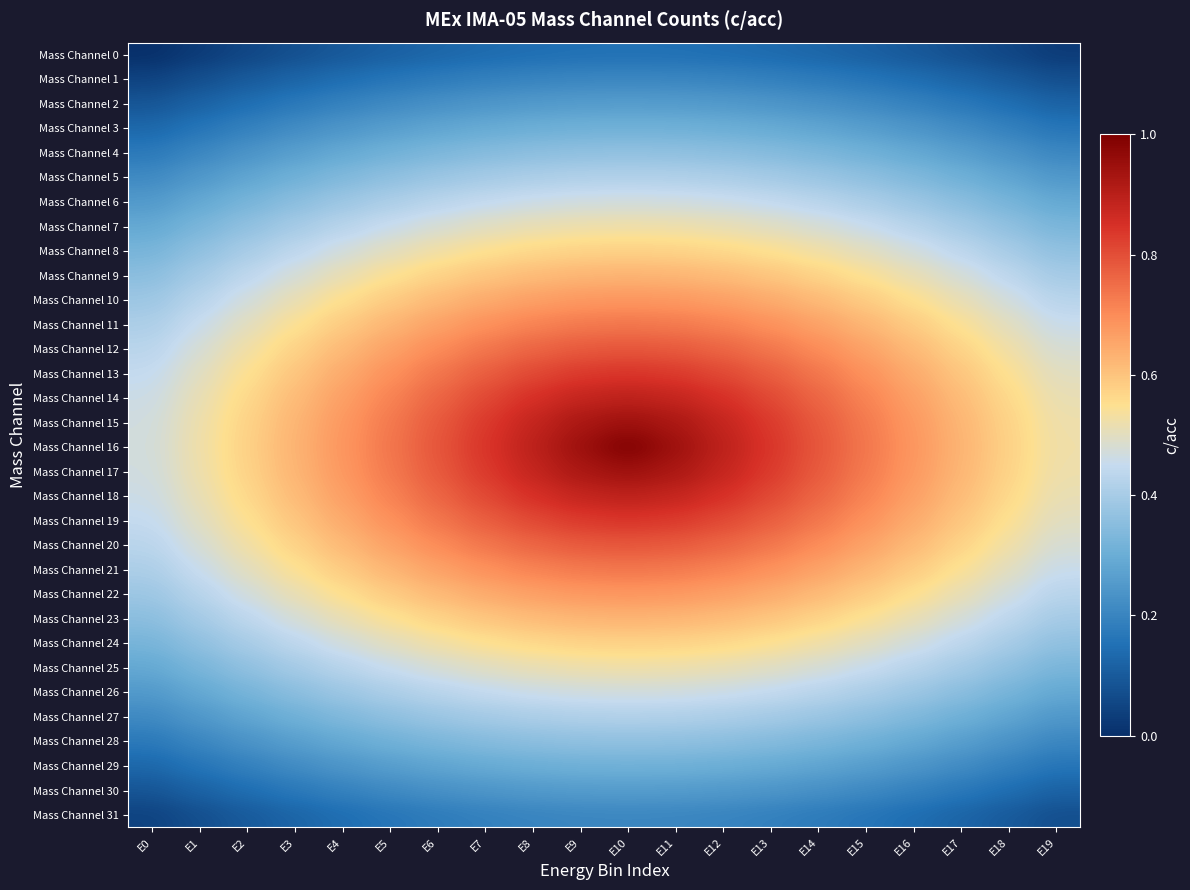

Reading left to right, list all the values displayed in this chart.

Mass Channel 0: E0=0.0	E1=0.0	E2=0.1	E3=0.1	E4=0.1	E5=0.1	E6=0.1	E7=0.1	E8=0.1	E9=0.2	E10=0.2	E11=0.2	E12=0.1	E13=0.1	E14=0.1	E15=0.1	E16=0.1	E17=0.1	E18=0.1	E19=0.0
Mass Channel 1: E0=0.0	E1=0.1	E2=0.1	E3=0.1	E4=0.1	E5=0.2	E6=0.2	E7=0.2	E8=0.2	E9=0.2	E10=0.2	E11=0.2	E12=0.2	E13=0.2	E14=0.2	E15=0.2	E16=0.1	E17=0.1	E18=0.1	E19=0.1
Mass Channel 2: E0=0.1	E1=0.1	E2=0.1	E3=0.2	E4=0.2	E5=0.2	E6=0.2	E7=0.2	E8=0.3	E9=0.3	E10=0.3	E11=0.3	E12=0.3	E13=0.2	E14=0.2	E15=0.2	E16=0.2	E17=0.2	E18=0.1	E19=0.1
Mass Channel 3: E0=0.1	E1=0.2	E2=0.2	E3=0.2	E4=0.2	E5=0.3	E6=0.3	E7=0.3	E8=0.3	E9=0.3	E10=0.3	E11=0.3	E12=0.3	E13=0.3	E14=0.3	E15=0.3	E16=0.2	E17=0.2	E18=0.2	E19=0.2
Mass Channel 4: E0=0.2	E1=0.2	E2=0.2	E3=0.3	E4=0.3	E5=0.3	E6=0.3	E7=0.3	E8=0.4	E9=0.4	E10=0.4	E11=0.4	E12=0.4	E13=0.3	E14=0.3	E15=0.3	E16=0.3	E17=0.3	E18=0.2	E19=0.2
Mass Channel 5: E0=0.2	E1=0.2	E2=0.3	E3=0.3	E4=0.3	E5=0.4	E6=0.4	E7=0.4	E8=0.4	E9=0.4	E10=0.4	E11=0.4	E12=0.4	E13=0.4	E14=0.4	E15=0.4	E16=0.3	E17=0.3	E18=0.3	E19=0.2
Mass Channel 6: E0=0.3	E1=0.3	E2=0.3	E3=0.4	E4=0.4	E5=0.4	E6=0.4	E7=0.4	E8=0.5	E9=0.5	E10=0.5	E11=0.5	E12=0.5	E13=0.4	E14=0.4	E15=0.4	E16=0.4	E17=0.4	E18=0.3	E19=0.3
Mass Channel 7: E0=0.3	E1=0.3	E2=0.4	E3=0.4	E4=0.4	E5=0.5	E6=0.5	E7=0.5	E8=0.5	E9=0.5	E10=0.5	E11=0.5	E12=0.5	E13=0.5	E14=0.5	E15=0.5	E16=0.4	E17=0.4	E18=0.4	E19=0.3
Mass Channel 8: E0=0.3	E1=0.4	E2=0.4	E3=0.4	E4=0.5	E5=0.5	E6=0.5	E7=0.5	E8=0.6	E9=0.6	E10=0.6	E11=0.6	E12=0.6	E13=0.5	E14=0.5	E15=0.5	E16=0.5	E17=0.4	E18=0.4	E19=0.4
Mass Channel 9: E0=0.4	E1=0.4	E2=0.4	E3=0.5	E4=0.5	E5=0.5	E6=0.6	E7=0.6	E8=0.6	E9=0.6	E10=0.6	E11=0.6	E12=0.6	E13=0.6	E14=0.6	E15=0.5	E16=0.5	E17=0.5	E18=0.4	E19=0.4
Mass Channel 10: E0=0.4	E1=0.4	E2=0.5	E3=0.5	E4=0.6	E5=0.6	E6=0.6	E7=0.6	E8=0.7	E9=0.7	E10=0.7	E11=0.7	E12=0.7	E13=0.6	E14=0.6	E15=0.6	E16=0.6	E17=0.5	E18=0.5	E19=0.4
Mass Channel 11: E0=0.4	E1=0.5	E2=0.5	E3=0.5	E4=0.6	E5=0.6	E6=0.7	E7=0.7	E8=0.7	E9=0.7	E10=0.7	E11=0.7	E12=0.7	E13=0.7	E14=0.7	E15=0.6	E16=0.6	E17=0.5	E18=0.5	E19=0.5
Mass Channel 12: E0=0.4	E1=0.5	E2=0.5	E3=0.6	E4=0.6	E5=0.7	E6=0.7	E7=0.7	E8=0.8	E9=0.8	E10=0.8	E11=0.8	E12=0.8	E13=0.7	E14=0.7	E15=0.7	E16=0.6	E17=0.6	E18=0.5	E19=0.5
Mass Channel 13: E0=0.4	E1=0.5	E2=0.5	E3=0.6	E4=0.6	E5=0.7	E6=0.7	E7=0.8	E8=0.8	E9=0.8	E10=0.8	E11=0.8	E12=0.8	E13=0.8	E14=0.7	E15=0.7	E16=0.6	E17=0.6	E18=0.5	E19=0.5
Mass Channel 14: E0=0.5	E1=0.5	E2=0.6	E3=0.6	E4=0.7	E5=0.7	E6=0.8	E7=0.8	E8=0.9	E9=0.9	E10=0.9	E11=0.9	E12=0.9	E13=0.8	E14=0.8	E15=0.7	E16=0.7	E17=0.6	E18=0.6	E19=0.5
Mass Channel 15: E0=0.5	E1=0.5	E2=0.6	E3=0.6	E4=0.7	E5=0.7	E6=0.8	E7=0.8	E8=0.9	E9=0.9	E10=0.9	E11=0.9	E12=0.9	E13=0.8	E14=0.8	E15=0.7	E16=0.7	E17=0.6	E18=0.6	E19=0.5
Mass Channel 16: E0=0.5	E1=0.5	E2=0.6	E3=0.6	E4=0.7	E5=0.7	E6=0.8	E7=0.8	E8=0.9	E9=0.9	E10=1.0	E11=0.9	E12=0.9	E13=0.8	E14=0.8	E15=0.7	E16=0.7	E17=0.6	E18=0.6	E19=0.5
Mass Channel 17: E0=0.5	E1=0.5	E2=0.6	E3=0.6	E4=0.7	E5=0.7	E6=0.8	E7=0.8	E8=0.9	E9=0.9	E10=0.9	E11=0.9	E12=0.9	E13=0.8	E14=0.8	E15=0.7	E16=0.7	E17=0.6	E18=0.6	E19=0.5
Mass Channel 18: E0=0.5	E1=0.5	E2=0.6	E3=0.6	E4=0.7	E5=0.7	E6=0.8	E7=0.8	E8=0.9	E9=0.9	E10=0.9	E11=0.9	E12=0.9	E13=0.8	E14=0.8	E15=0.7	E16=0.7	E17=0.6	E18=0.6	E19=0.5
Mass Channel 19: E0=0.4	E1=0.5	E2=0.5	E3=0.6	E4=0.6	E5=0.7	E6=0.7	E7=0.8	E8=0.8	E9=0.8	E10=0.8	E11=0.8	E12=0.8	E13=0.8	E14=0.7	E15=0.7	E16=0.6	E17=0.6	E18=0.5	E19=0.5
Mass Channel 20: E0=0.4	E1=0.5	E2=0.5	E3=0.6	E4=0.6	E5=0.7	E6=0.7	E7=0.7	E8=0.8	E9=0.8	E10=0.8	E11=0.8	E12=0.8	E13=0.7	E14=0.7	E15=0.7	E16=0.6	E17=0.6	E18=0.5	E19=0.5
Mass Channel 21: E0=0.4	E1=0.5	E2=0.5	E3=0.5	E4=0.6	E5=0.6	E6=0.7	E7=0.7	E8=0.7	E9=0.7	E10=0.7	E11=0.7	E12=0.7	E13=0.7	E14=0.7	E15=0.6	E16=0.6	E17=0.5	E18=0.5	E19=0.5
Mass Channel 22: E0=0.4	E1=0.4	E2=0.5	E3=0.5	E4=0.6	E5=0.6	E6=0.6	E7=0.6	E8=0.7	E9=0.7	E10=0.7	E11=0.7	E12=0.7	E13=0.6	E14=0.6	E15=0.6	E16=0.6	E17=0.5	E18=0.5	E19=0.4
Mass Channel 23: E0=0.4	E1=0.4	E2=0.4	E3=0.5	E4=0.5	E5=0.5	E6=0.6	E7=0.6	E8=0.6	E9=0.6	E10=0.6	E11=0.6	E12=0.6	E13=0.6	E14=0.6	E15=0.5	E16=0.5	E17=0.5	E18=0.4	E19=0.4
Mass Channel 24: E0=0.3	E1=0.4	E2=0.4	E3=0.4	E4=0.5	E5=0.5	E6=0.5	E7=0.5	E8=0.6	E9=0.6	E10=0.6	E11=0.6	E12=0.6	E13=0.5	E14=0.5	E15=0.5	E16=0.5	E17=0.4	E18=0.4	E19=0.4
Mass Channel 25: E0=0.3	E1=0.3	E2=0.4	E3=0.4	E4=0.4	E5=0.5	E6=0.5	E7=0.5	E8=0.5	E9=0.5	E10=0.5	E11=0.5	E12=0.5	E13=0.5	E14=0.5	E15=0.5	E16=0.4	E17=0.4	E18=0.4	E19=0.3
Mass Channel 26: E0=0.3	E1=0.3	E2=0.3	E3=0.4	E4=0.4	E5=0.4	E6=0.4	E7=0.4	E8=0.5	E9=0.5	E10=0.5	E11=0.5	E12=0.5	E13=0.4	E14=0.4	E15=0.4	E16=0.4	E17=0.4	E18=0.3	E19=0.3
Mass Channel 27: E0=0.2	E1=0.2	E2=0.3	E3=0.3	E4=0.3	E5=0.4	E6=0.4	E7=0.4	E8=0.4	E9=0.4	E10=0.4	E11=0.4	E12=0.4	E13=0.4	E14=0.4	E15=0.4	E16=0.3	E17=0.3	E18=0.3	E19=0.2
Mass Channel 28: E0=0.2	E1=0.2	E2=0.2	E3=0.3	E4=0.3	E5=0.3	E6=0.3	E7=0.3	E8=0.4	E9=0.4	E10=0.4	E11=0.4	E12=0.4	E13=0.3	E14=0.3	E15=0.3	E16=0.3	E17=0.3	E18=0.2	E19=0.2
Mass Channel 29: E0=0.1	E1=0.2	E2=0.2	E3=0.2	E4=0.2	E5=0.3	E6=0.3	E7=0.3	E8=0.3	E9=0.3	E10=0.3	E11=0.3	E12=0.3	E13=0.3	E14=0.3	E15=0.3	E16=0.2	E17=0.2	E18=0.2	E19=0.2
Mass Channel 30: E0=0.1	E1=0.1	E2=0.1	E3=0.2	E4=0.2	E5=0.2	E6=0.2	E7=0.2	E8=0.3	E9=0.3	E10=0.3	E11=0.3	E12=0.3	E13=0.2	E14=0.2	E15=0.2	E16=0.2	E17=0.2	E18=0.1	E19=0.1
Mass Channel 31: E0=0.0	E1=0.1	E2=0.1	E3=0.1	E4=0.1	E5=0.2	E6=0.2	E7=0.2	E8=0.2	E9=0.2	E10=0.2	E11=0.2	E12=0.2	E13=0.2	E14=0.2	E15=0.2	E16=0.1	E17=0.1	E18=0.1	E19=0.1